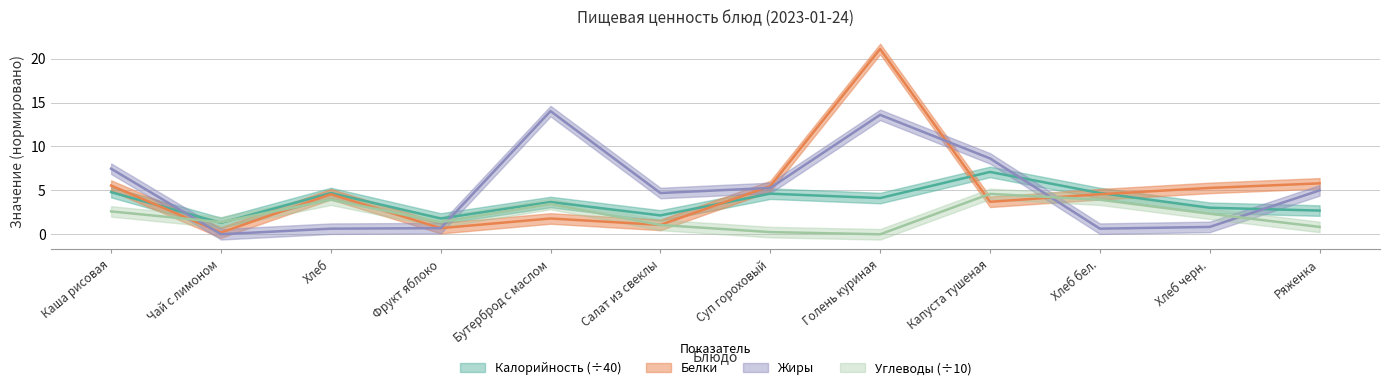

What position from the left is Каша рисовая?

1